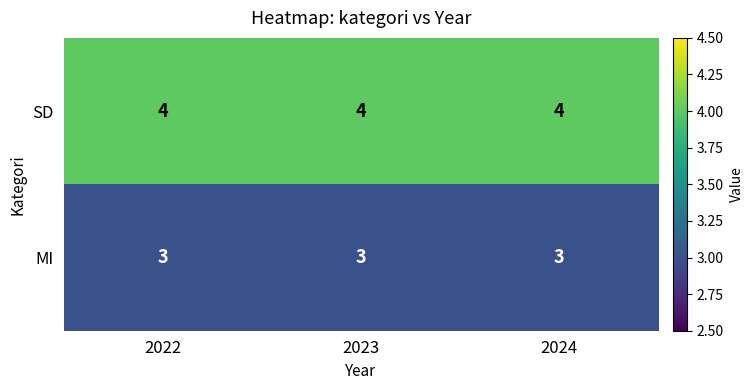

Rank the series by their maximum value, from highest to lowest.

SD, MI